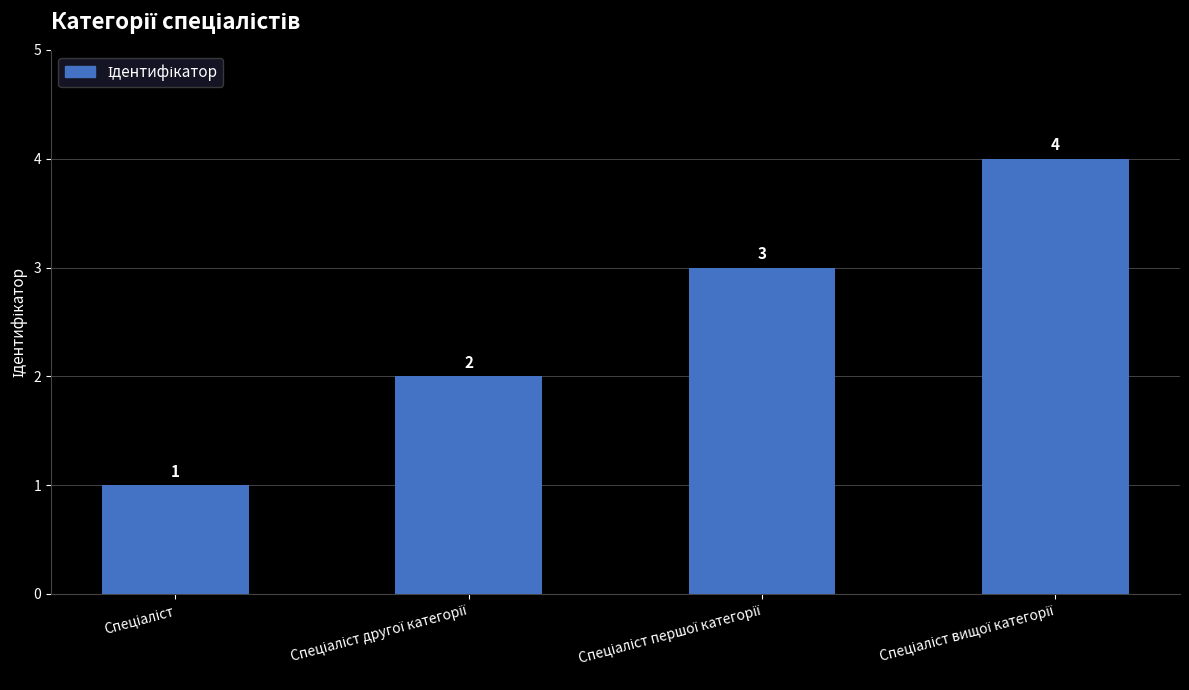

How many values are between 2 and 4?

3